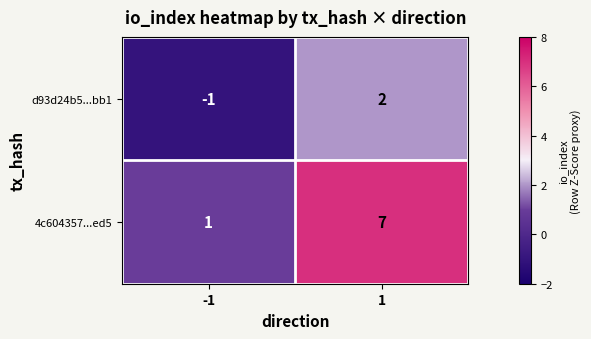

What is the sum of the 4c604357...ed5 values at -1 and 1?

8